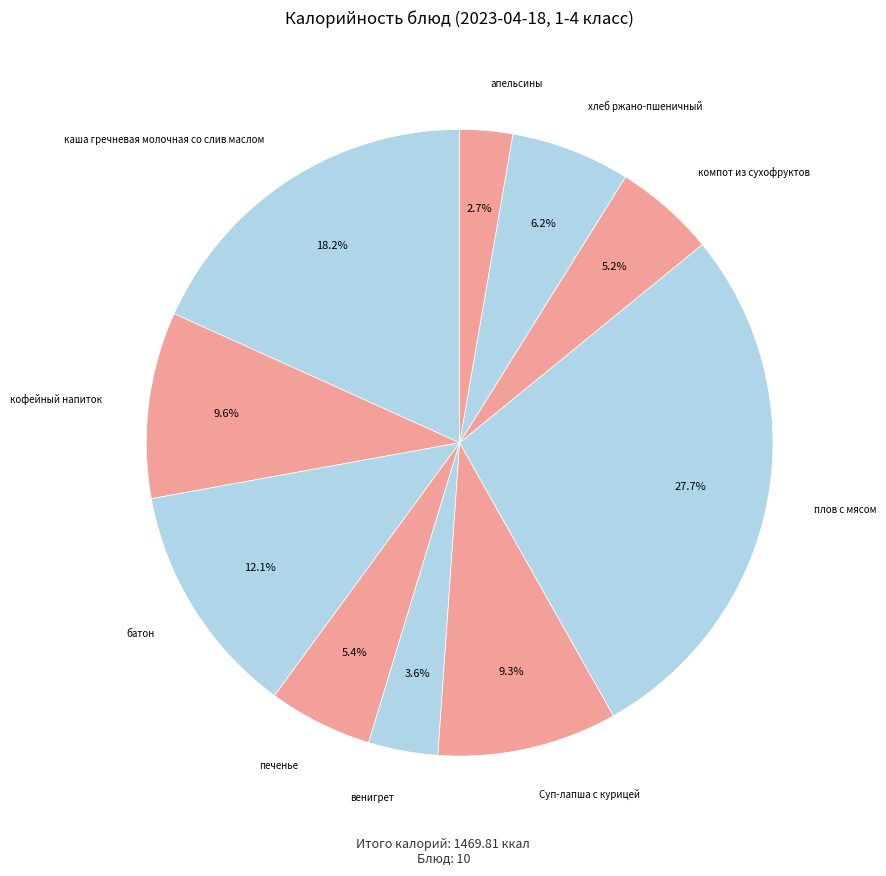

How many segments does this pie chart have?

10